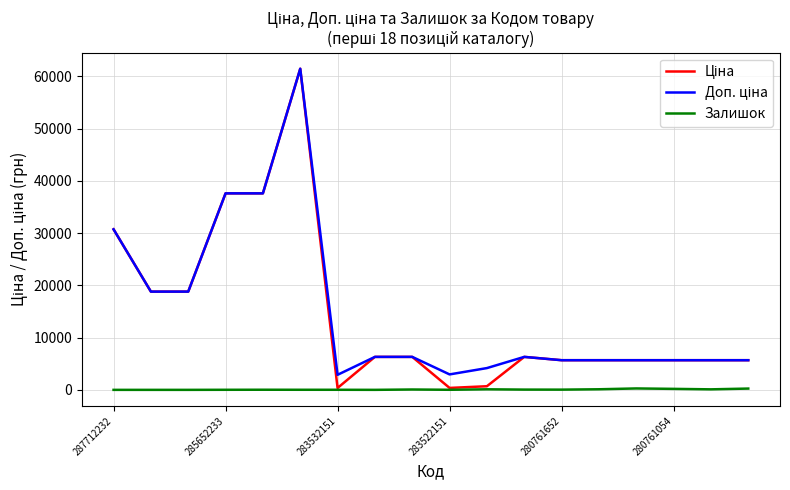

Which series has the largest total across all categories?

Доп. ціна